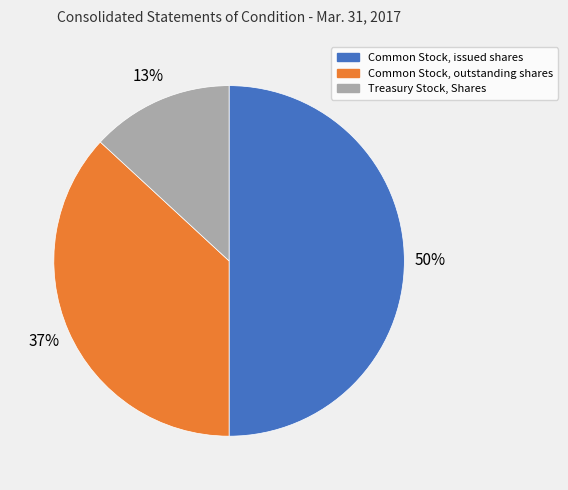

To the nearest percent, what is the difference between the largest and smallest slice percentages?

37%